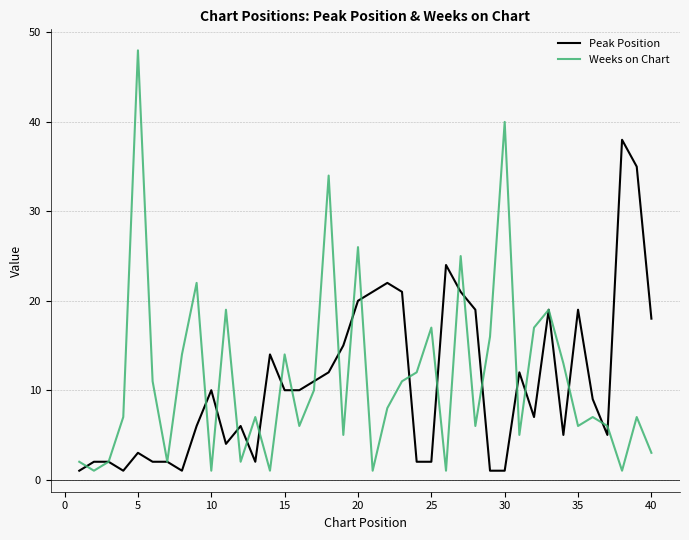

What is the highest value of the Weeks on Chart series?

48